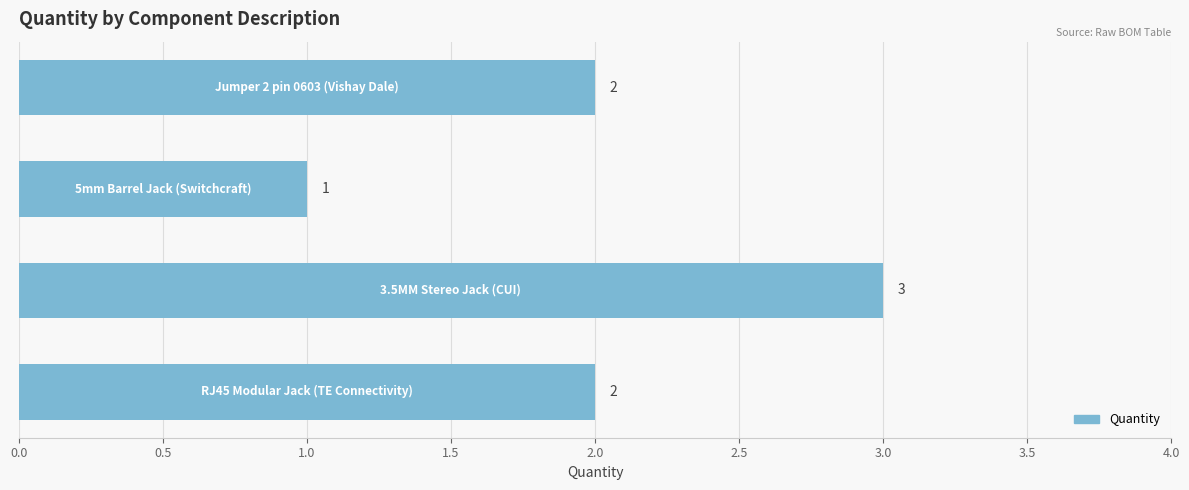

How many values are below 2?

1